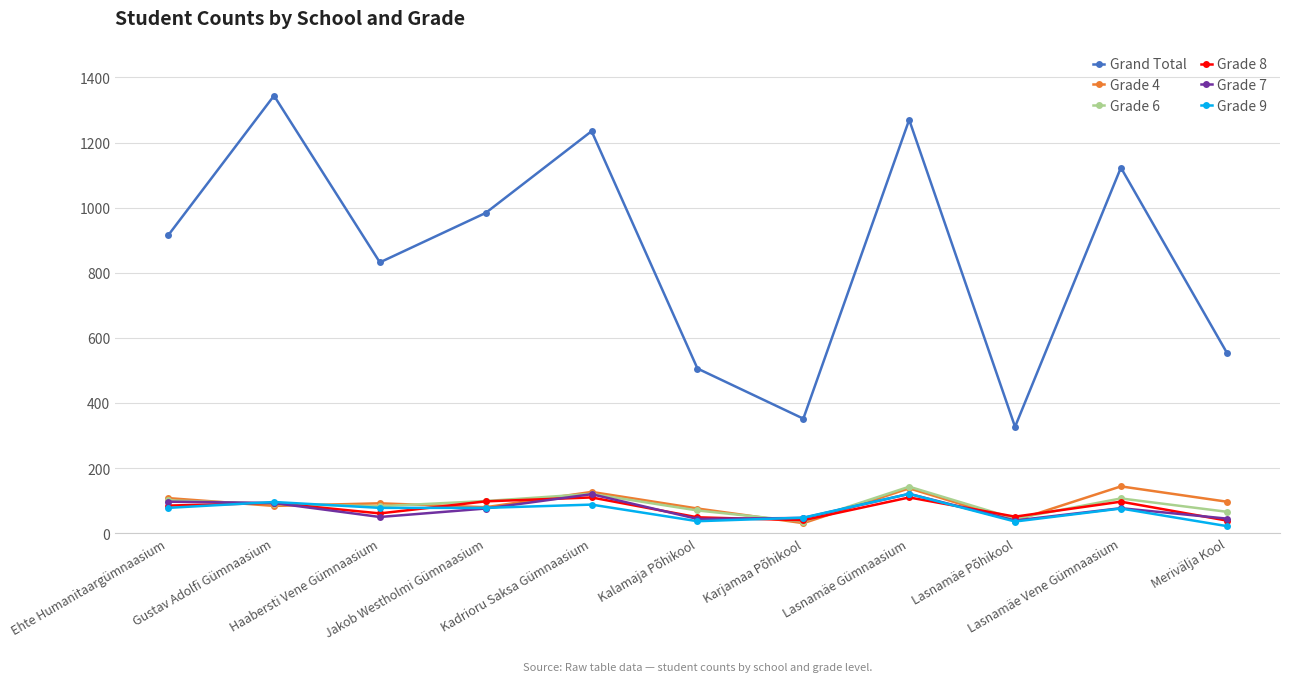

True or false: Grade 7 has more than 1 points higher than both neighbors.

True